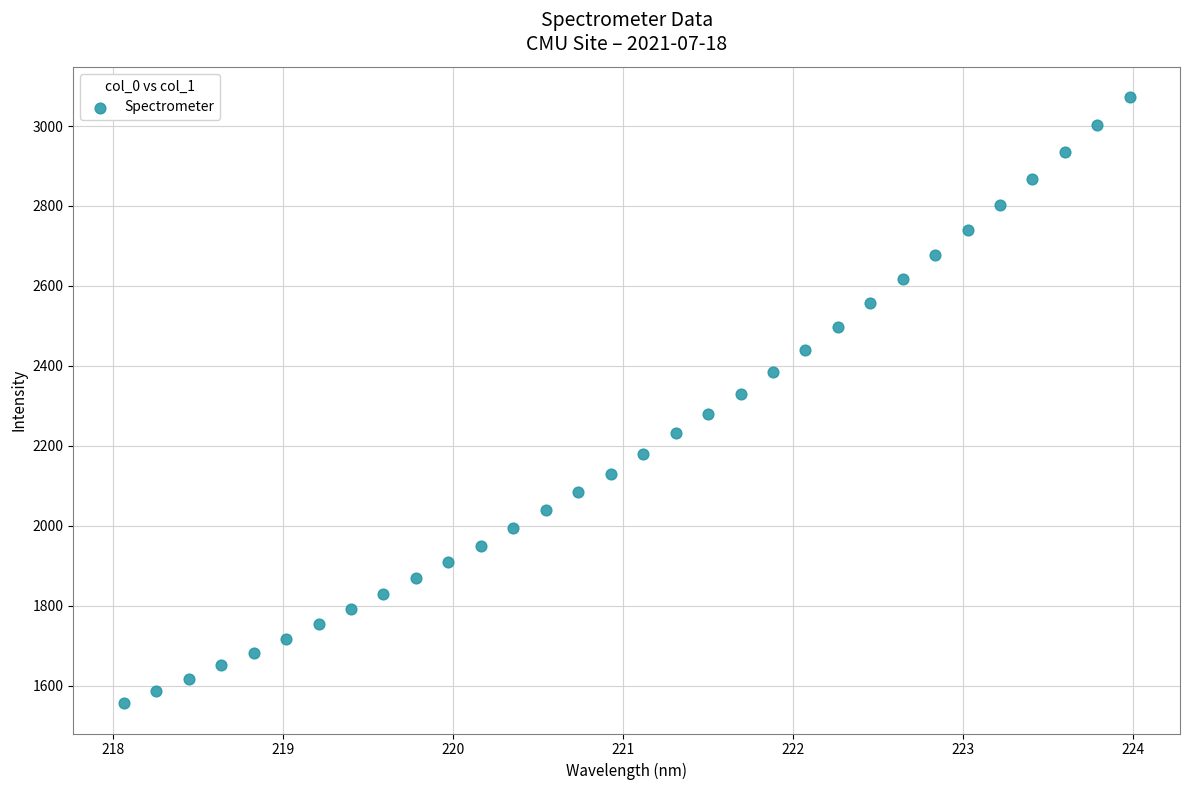

What is the range of X values (max minus min)?

5.9